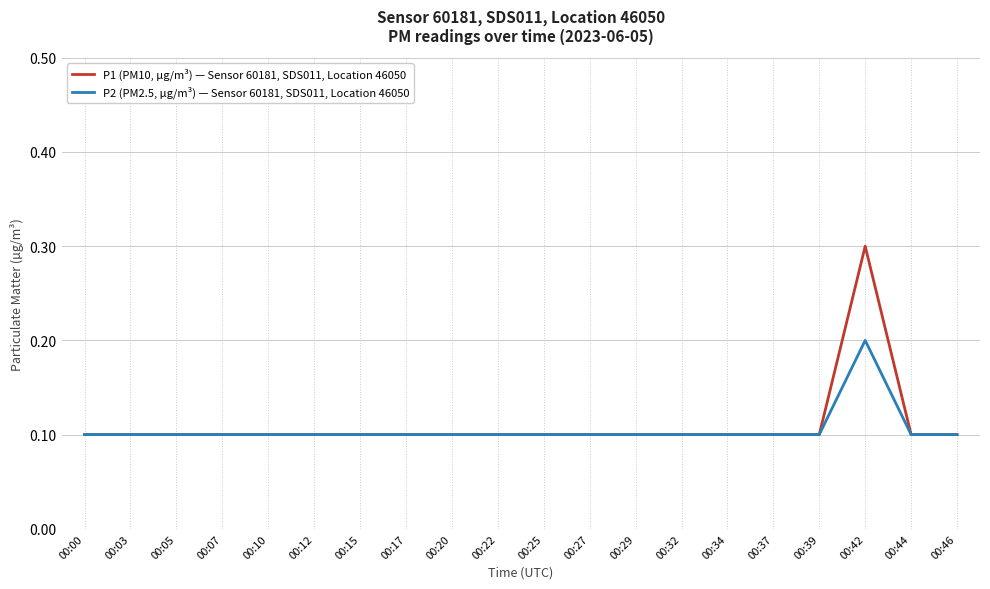

What is the smallest value displayed?

0.1